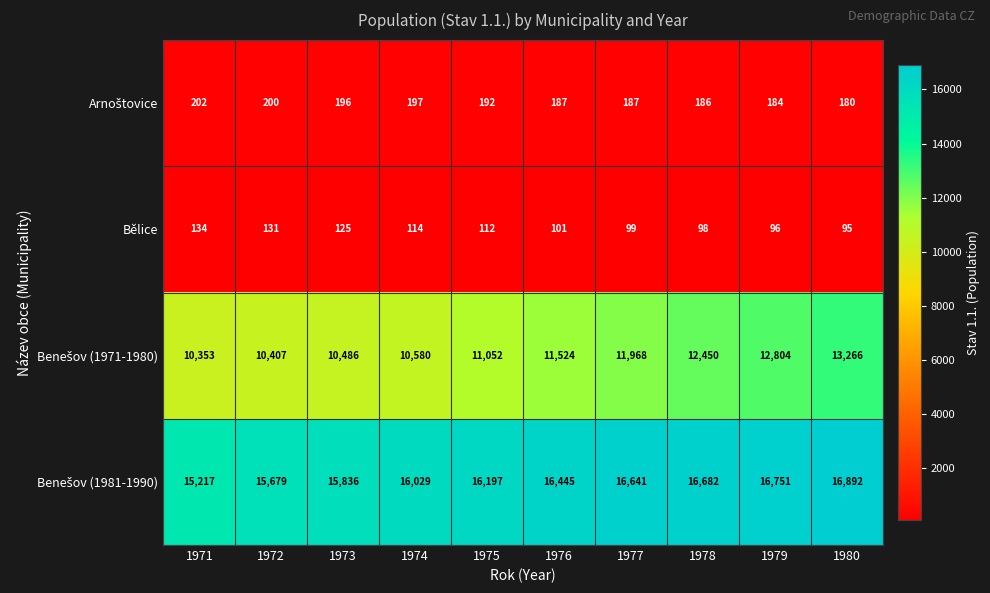

The Bělice series shows 114 at 1974. True or false?

True